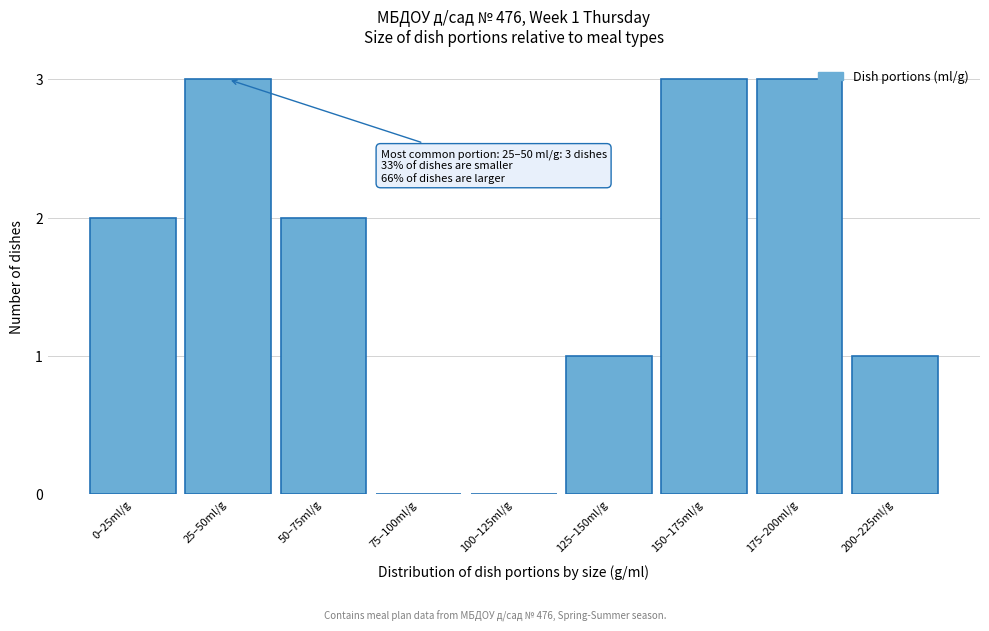

Reading left to right, what are all the values shown in this chart?

0–25ml/g=2	25–50ml/g=3	50–75ml/g=2	75–100ml/g=0	100–125ml/g=0	125–150ml/g=1	150–175ml/g=3	175–200ml/g=3	200–225ml/g=1